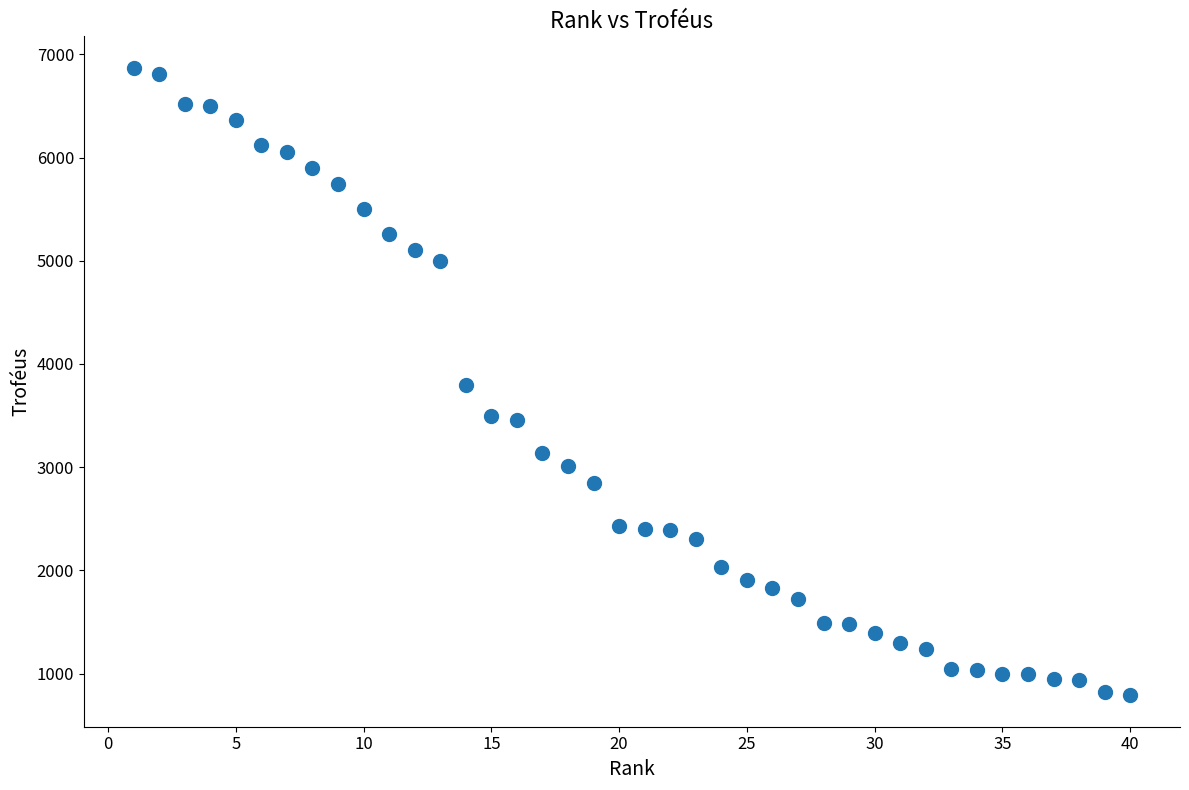

What is the range of X values (max minus min)?

39